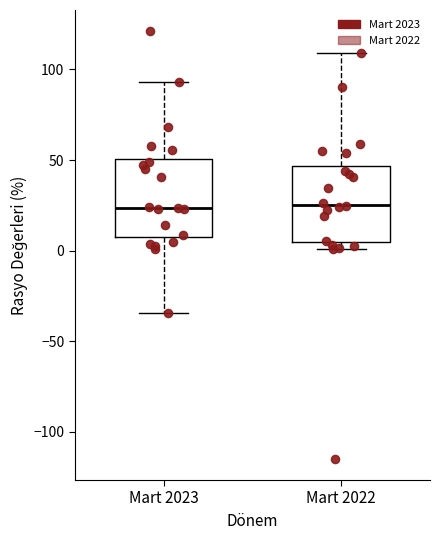

Reading left to right, read every box against the y-axis: the position of its median line, the range the box covers, and the ends of its whiskers. The values are not printed on the chart, so give them approximately, as read against the axis.

Mart 2023: median 25, box 10 to 50, whiskers -35 to 95
Mart 2022: median 25, box 5 to 45, whiskers 0 to 110